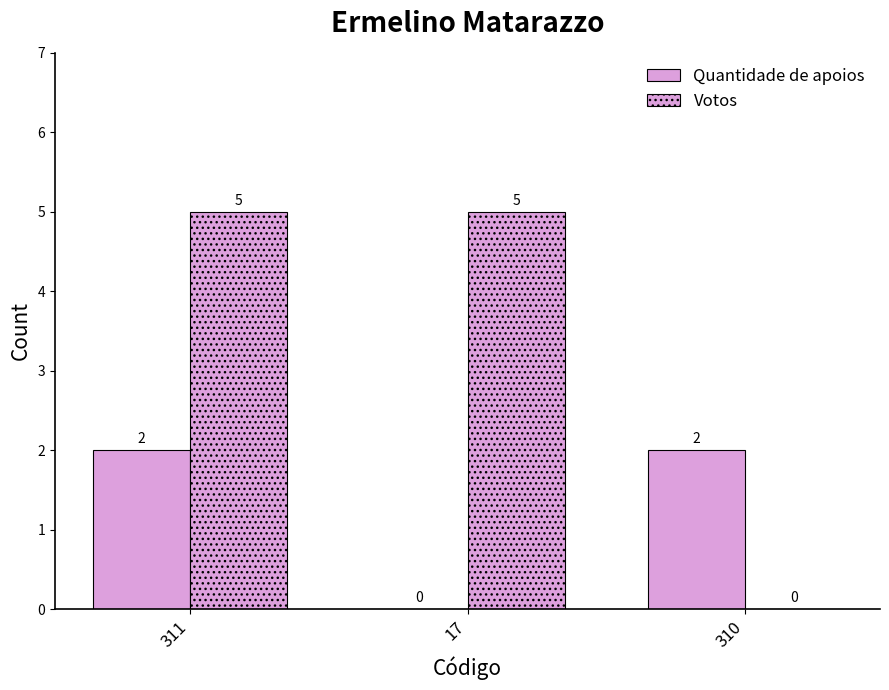

How many groups of bars are there?

3